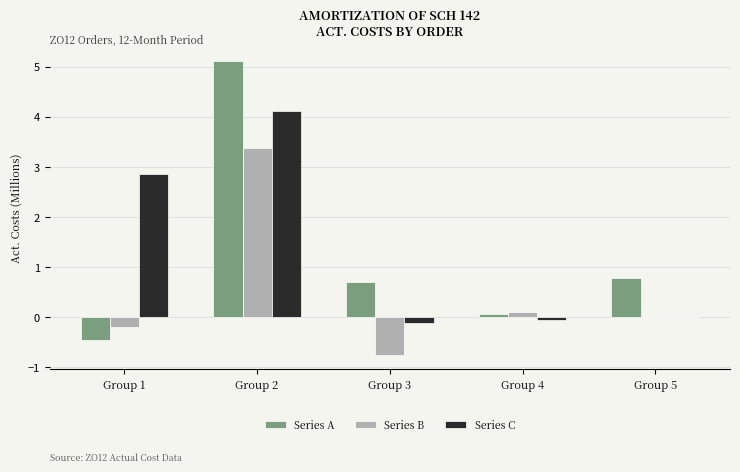

Between Group 1 and Group 5, which series saw the biggest shift?

Series C